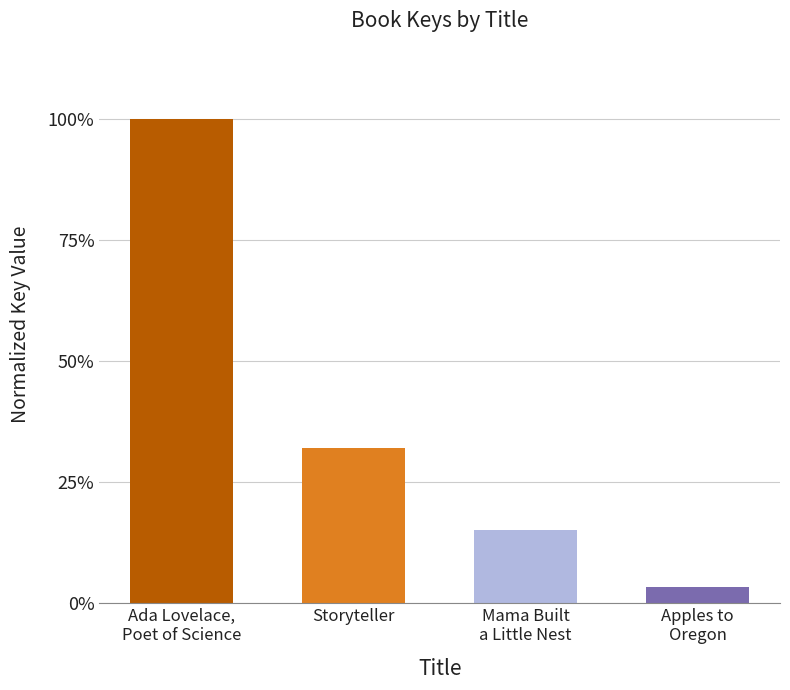

Where is the data nearest to the value 0?

Apples to
Oregon